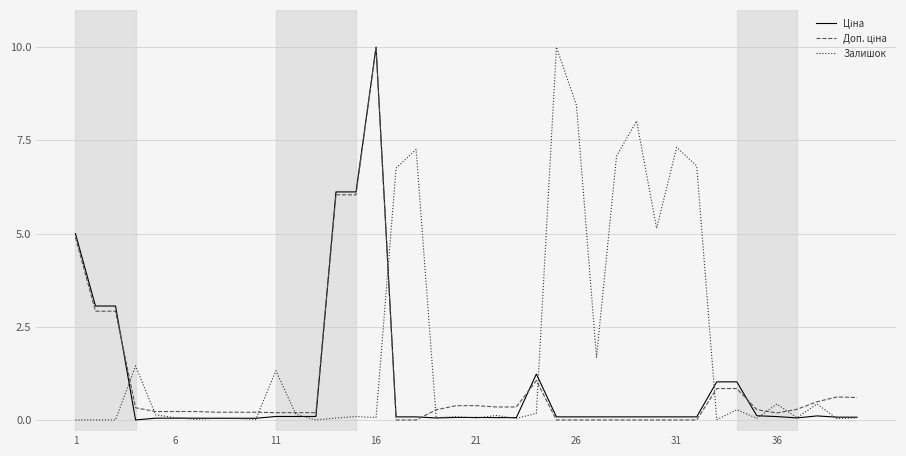

What is the sum of all Залишок values?

73.8